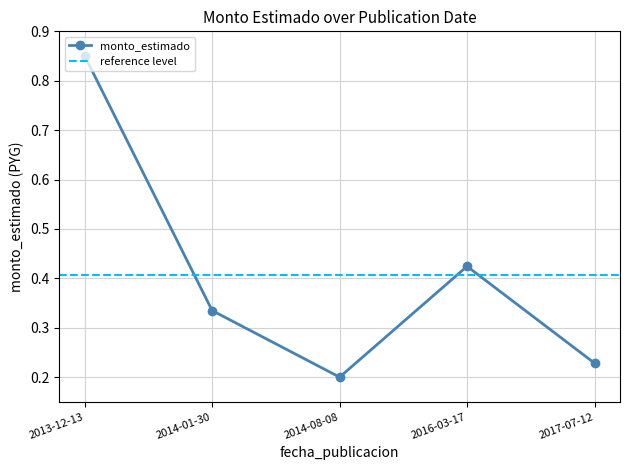

Reading right to left, what are all the values shown in this chart?

2017-07-12=0.2	2016-03-17=0.4	2014-08-08=0.2	2014-01-30=0.3	2013-12-13=0.9